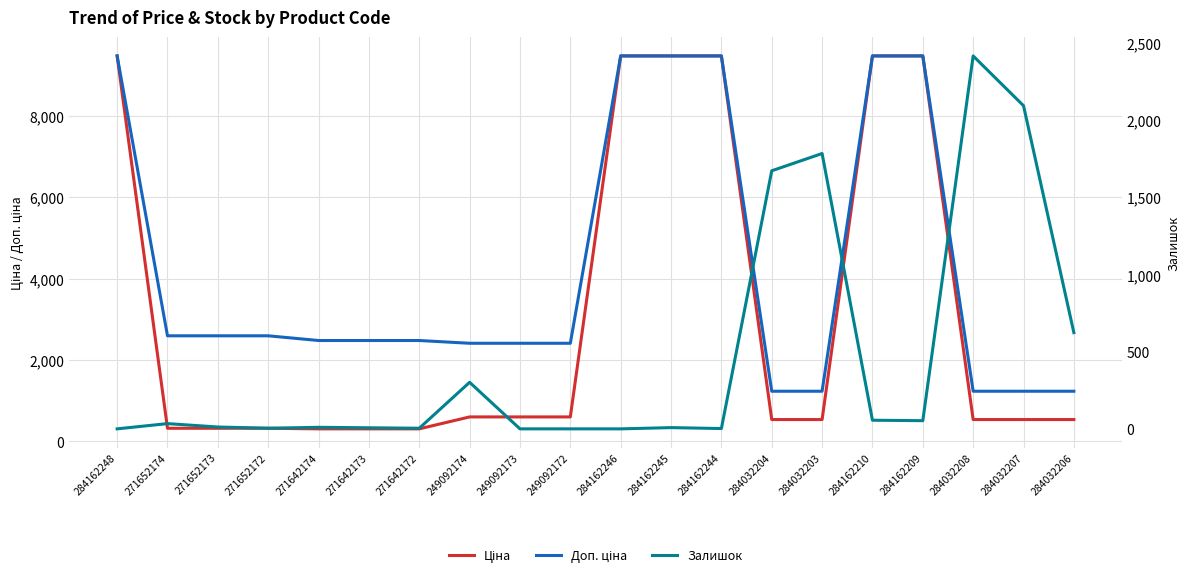

Reading right to left, list all the values displayed in this chart.

Ціна: 539.0	539.0	539.0	9480.1	9480.1	539.0	539.0	9480.1	9480.1	9480.1	603.7	603.7	603.7	310.3	310.3	310.3	324.8	324.8	324.8	9480.1
Доп. ціна: 1235.4	1235.4	1235.4	9480.1	9480.1	1235.4	1235.4	9480.1	9480.1	9480.1	2414.8	2414.8	2414.8	2482.4	2482.4	2482.4	2598.3	2598.3	2598.3	9480.1
Залишок: 624.0	2096.0	2419.0	53.0	56.0	1786.0	1674.0	2.0	8.0	0.0	0.0	0.0	302.0	4.0	7.0	10.0	4.0	12.0	34.0	0.0